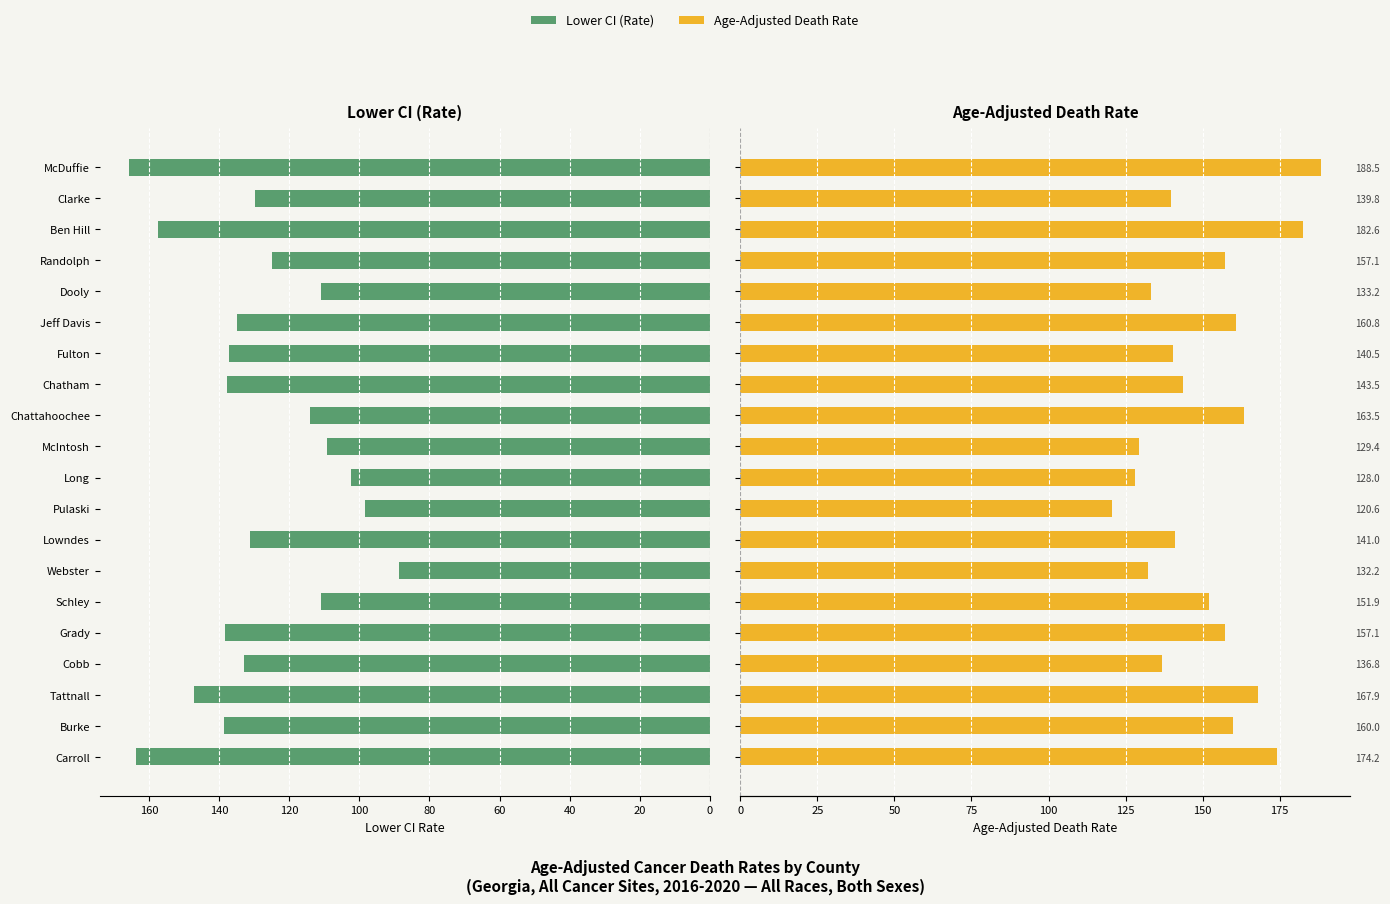

Which series changed the most between Pulaski and Jeff Davis?

Age-Adjusted Death Rate